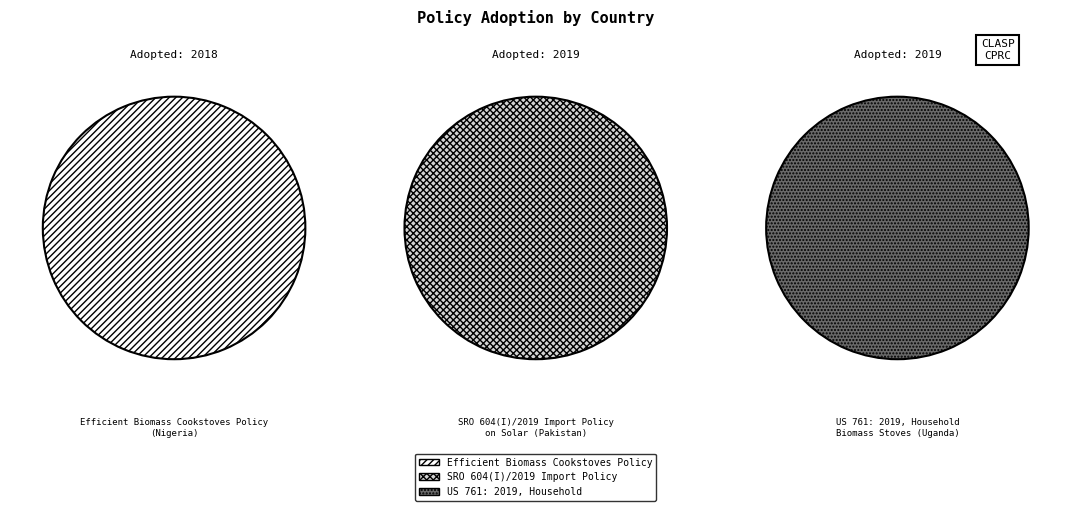

To the nearest percent, what percentage of the pie is US 761: 2019, Household
Biomass Stoves (Uganda)?

33%